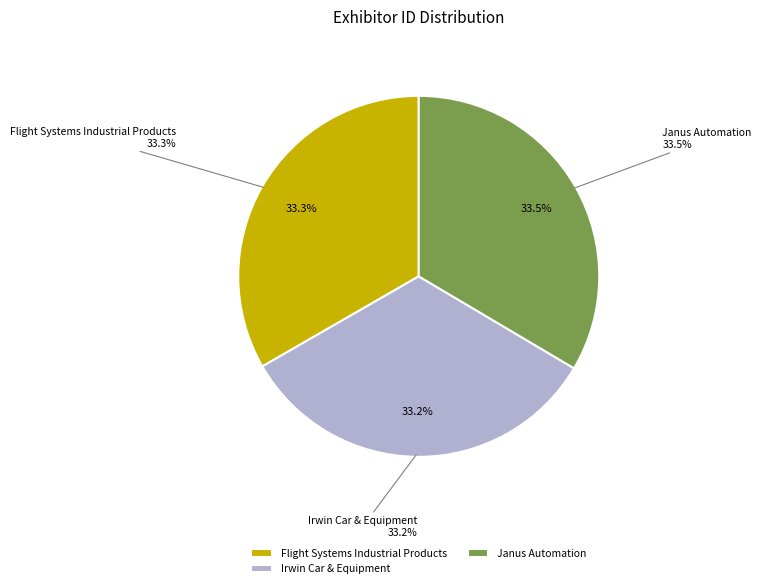

True or false: Janus Automation accounts for 34% of the total.

True